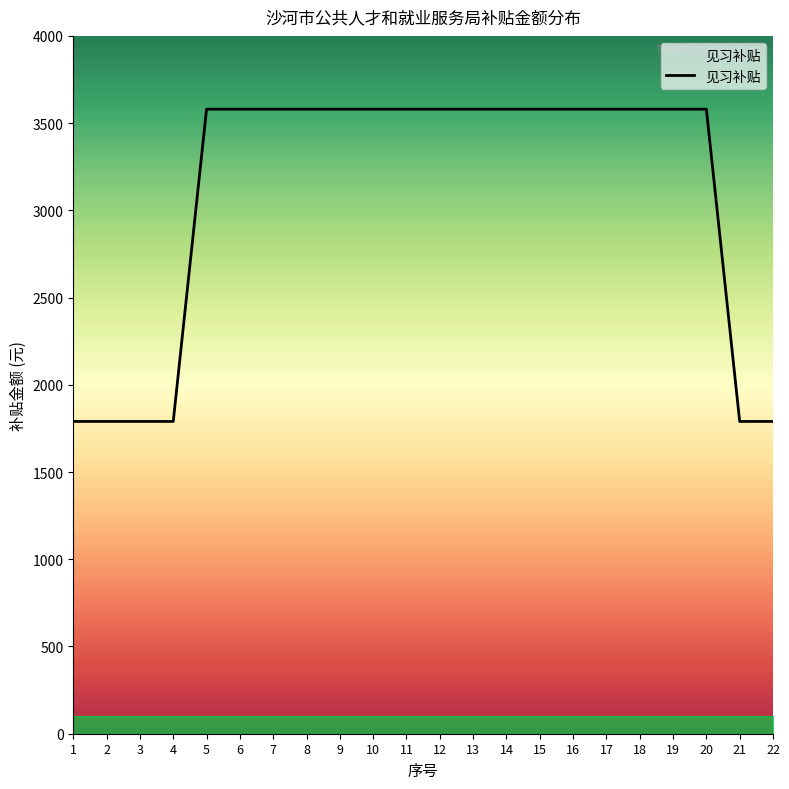

The value at 11 is 1342. True or false?

False